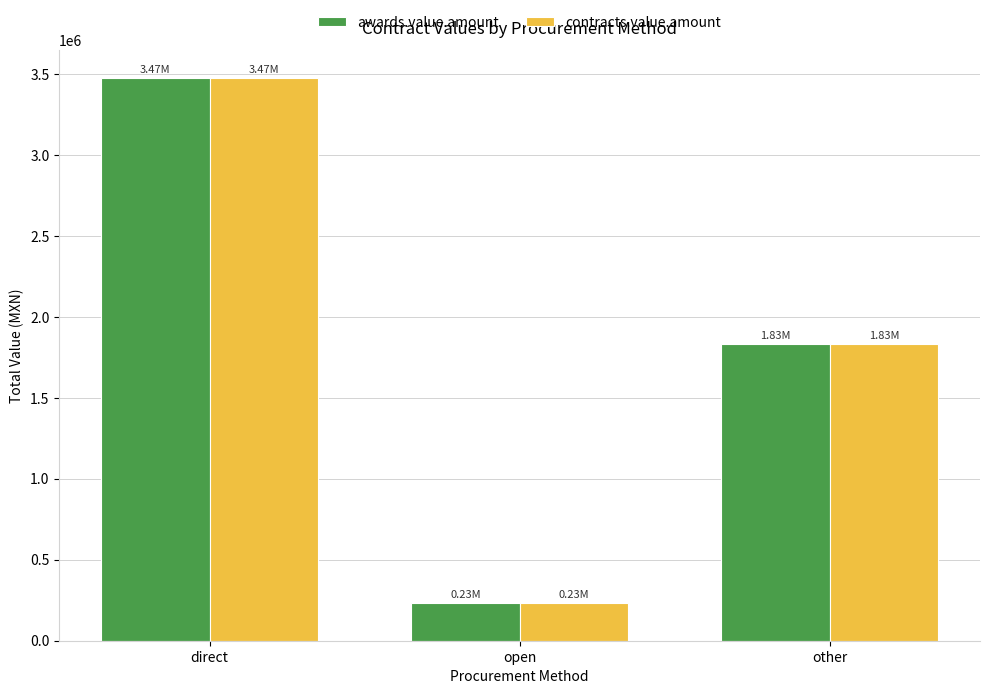

Reading left to right, list all the values displayed in this chart.

awards.value.amount: 3474160.1	230000.0	1832515.5
contracts.value.amount: 3474160.1	230000.0	1832515.5